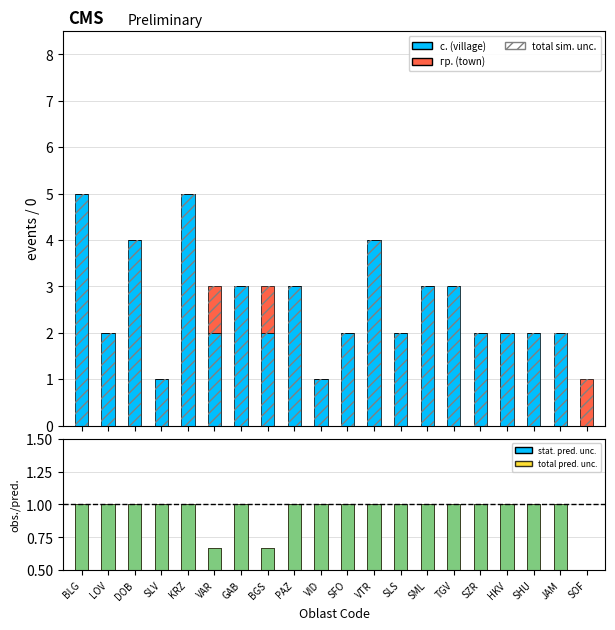

Reading right to left, transcribe all the data shown in this chart.

с. (village): SOF=0.0	JAM=2.0	SHU=2.0	HKV=2.0	SZR=2.0	TGV=3.0	SML=3.0	SLS=2.0	VTR=4.0	SFO=2.0	VID=1.0	PAZ=3.0	BGS=2.0	GAB=3.0	VAR=2.0	KRZ=5.0	SLV=1.0	DOB=4.0	LOV=2.0	BLG=5.0
гр. (town): SOF=1.0	JAM=0.0	SHU=0.0	HKV=0.0	SZR=0.0	TGV=0.0	SML=0.0	SLS=0.0	VTR=0.0	SFO=0.0	VID=0.0	PAZ=0.0	BGS=1.0	GAB=0.0	VAR=1.0	KRZ=0.0	SLV=0.0	DOB=0.0	LOV=0.0	BLG=0.0
total sim. unc.: SOF=1.0	JAM=2.0	SHU=2.0	HKV=2.0	SZR=2.0	TGV=3.0	SML=3.0	SLS=2.0	VTR=4.0	SFO=2.0	VID=1.0	PAZ=3.0	BGS=3.0	GAB=3.0	VAR=3.0	KRZ=5.0	SLV=1.0	DOB=4.0	LOV=2.0	BLG=5.0
stat. pred. unc.: SOF=0.0	JAM=1.0	SHU=1.0	HKV=1.0	SZR=1.0	TGV=1.0	SML=1.0	SLS=1.0	VTR=1.0	SFO=1.0	VID=1.0	PAZ=1.0	BGS=0.7	GAB=1.0	VAR=0.7	KRZ=1.0	SLV=1.0	DOB=1.0	LOV=1.0	BLG=1.0
total pred. unc.: SOF=0.0	JAM=1.0	SHU=1.0	HKV=1.0	SZR=1.0	TGV=1.0	SML=1.0	SLS=1.0	VTR=1.0	SFO=1.0	VID=1.0	PAZ=1.0	BGS=0.7	GAB=1.0	VAR=0.7	KRZ=1.0	SLV=1.0	DOB=1.0	LOV=1.0	BLG=1.0